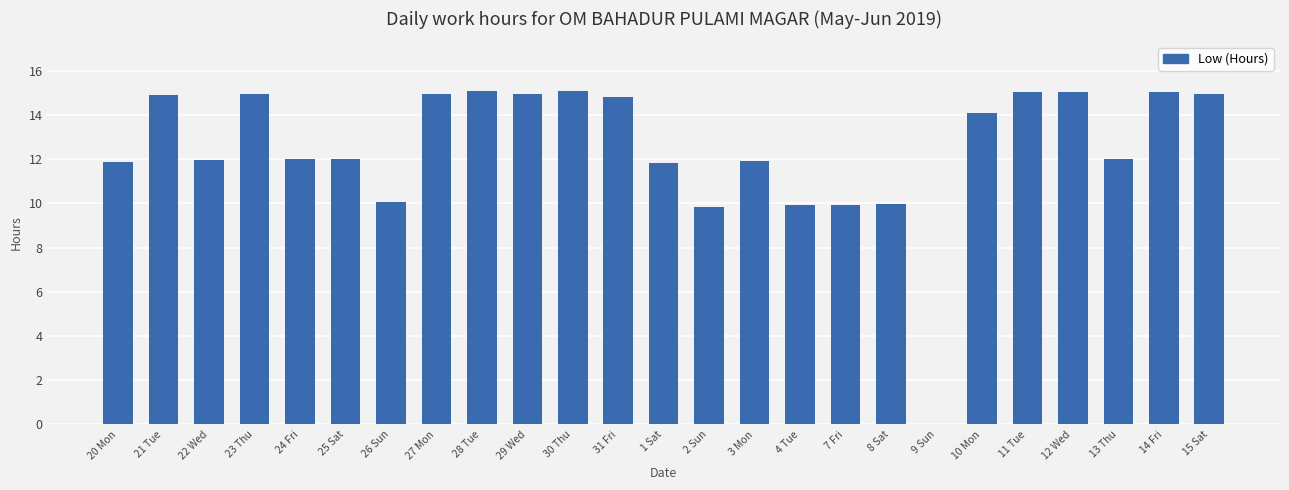

The chart shows a value of 9.5 at 11 Tue. True or false?

False